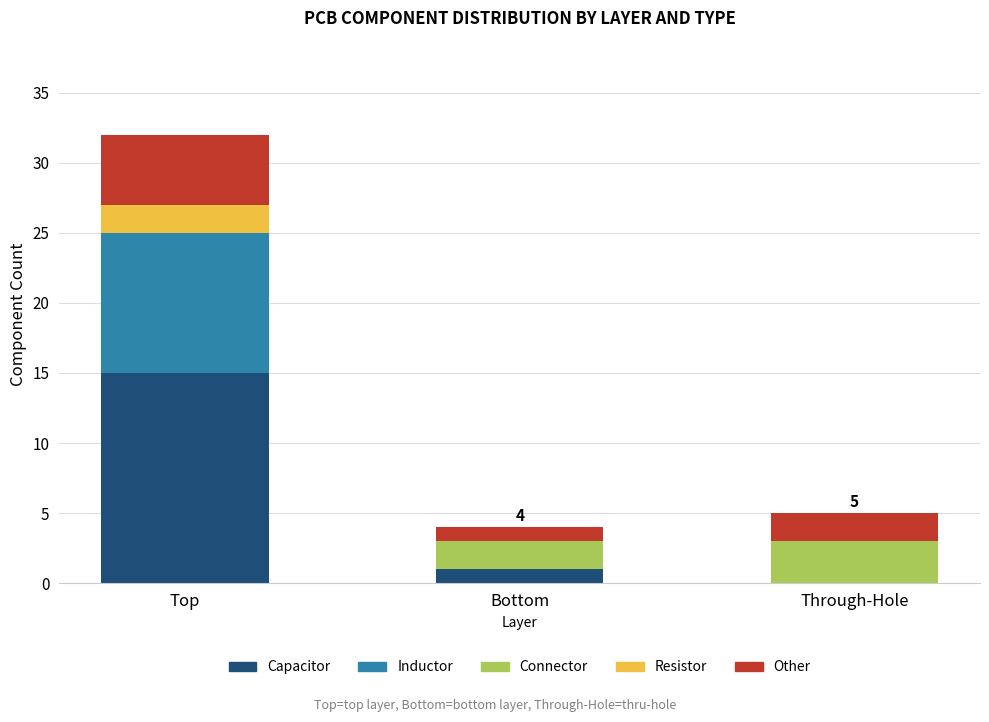

Are the bars horizontal?

No